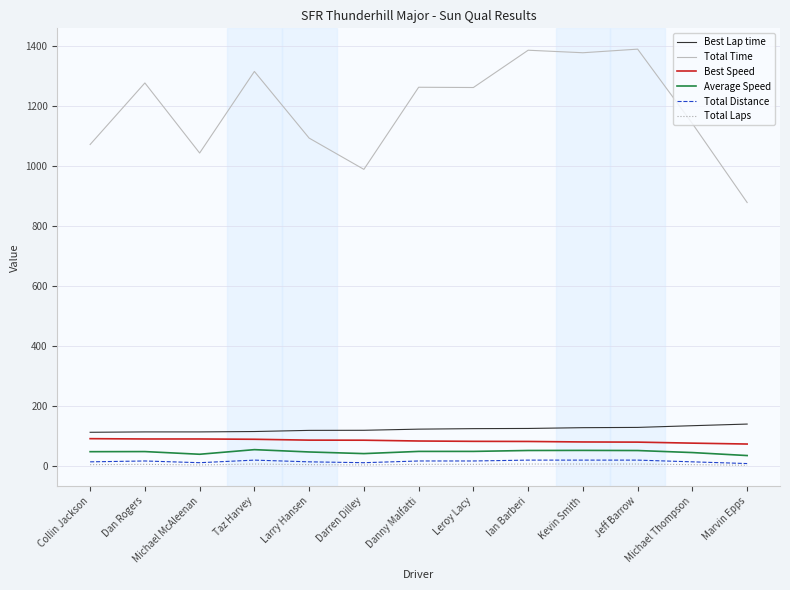

Which series has the largest range (max minus min)?

Total Time